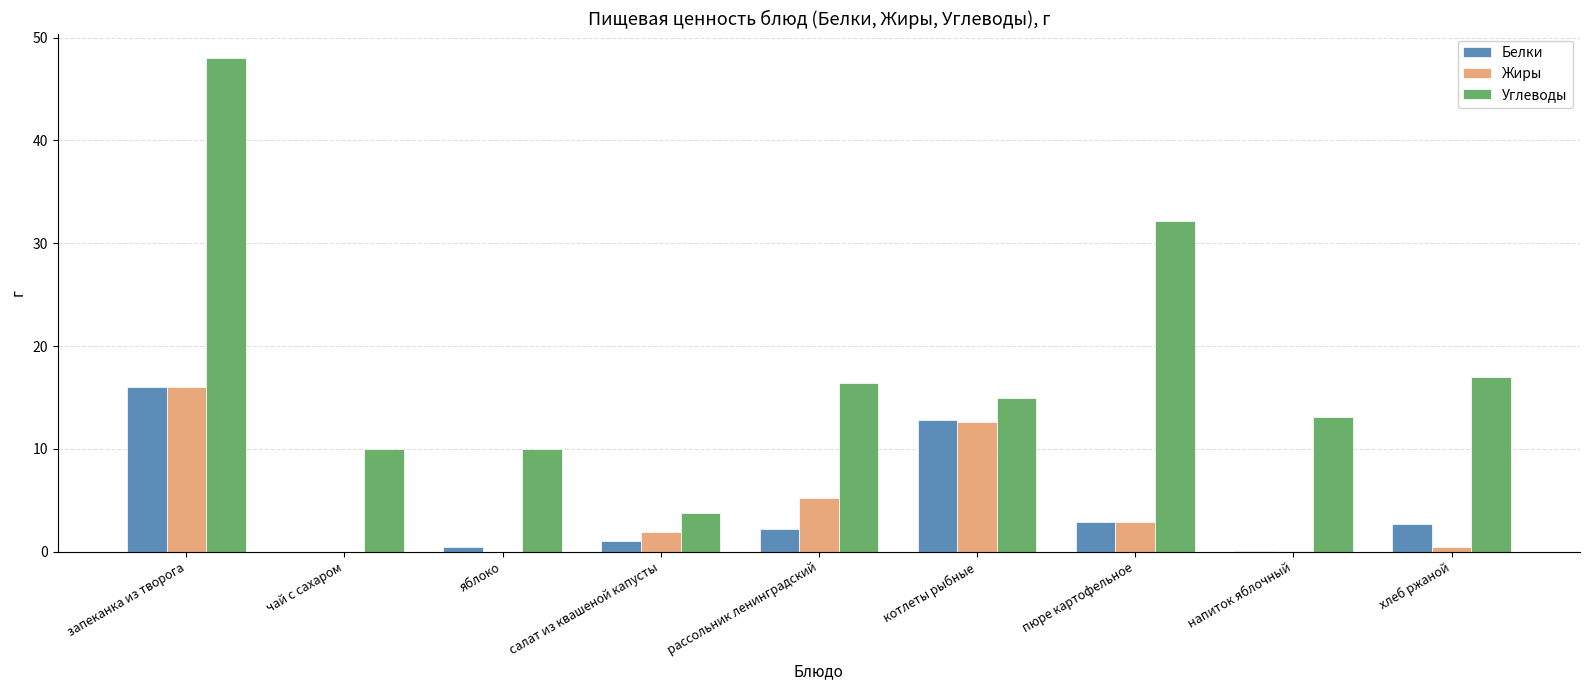

What is the sum of all Жиры values?

39.1